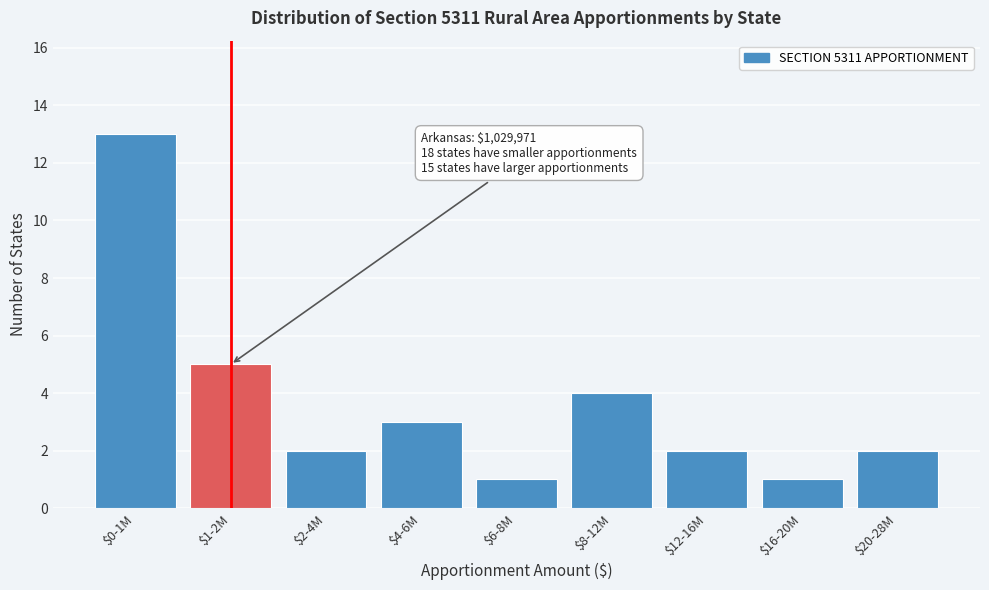

Reading left to right, transcribe all the data shown in this chart.

13	5	2	3	1	4	2	1	2